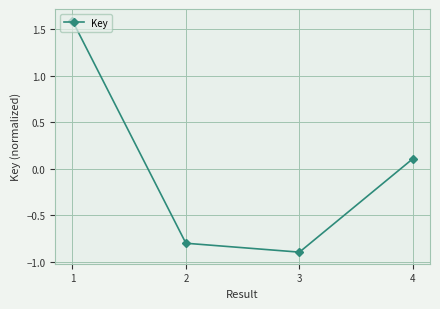

What is the maximum value shown in the chart?

1.6